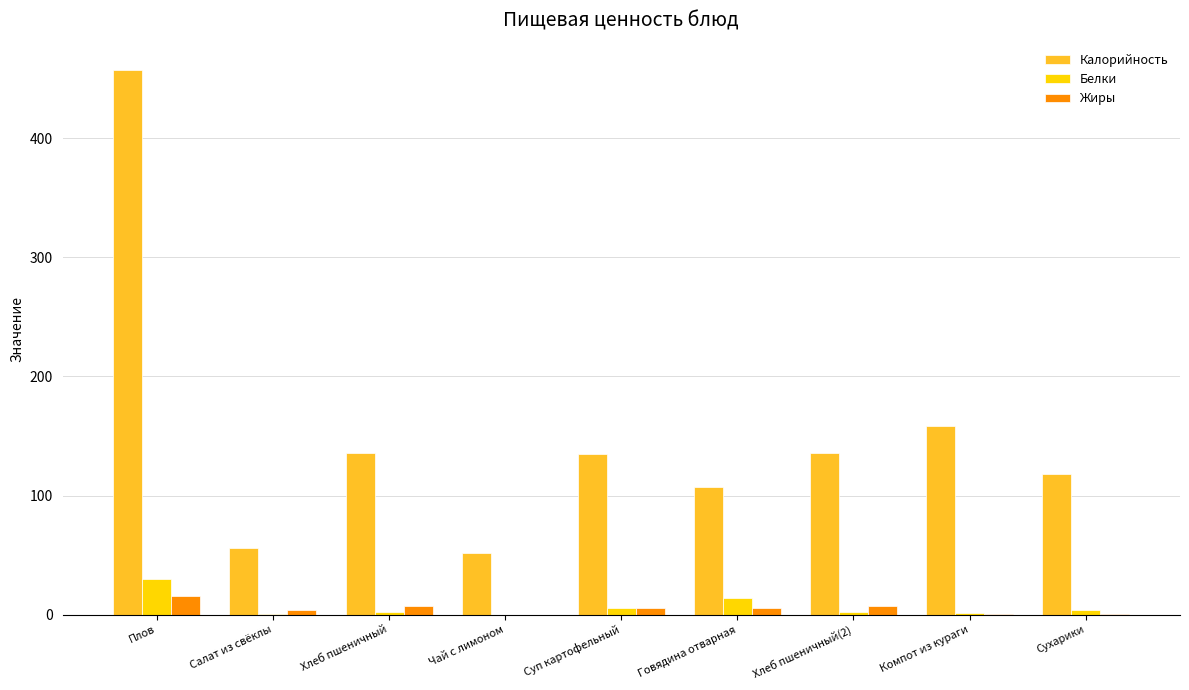

How many distinct data groups are displayed?

3